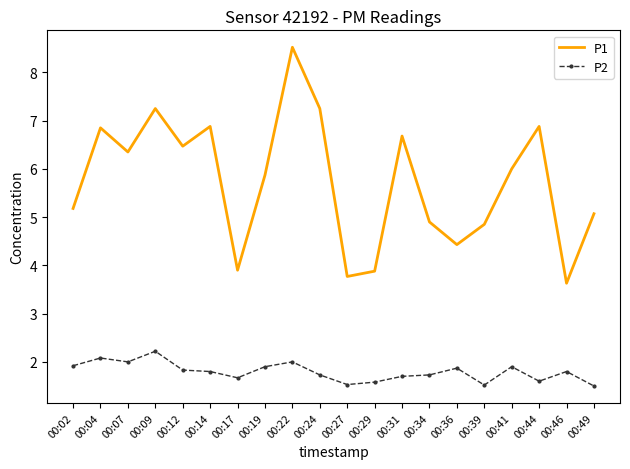

True or false: P2 has a value of 0.6 at 00:31.

False